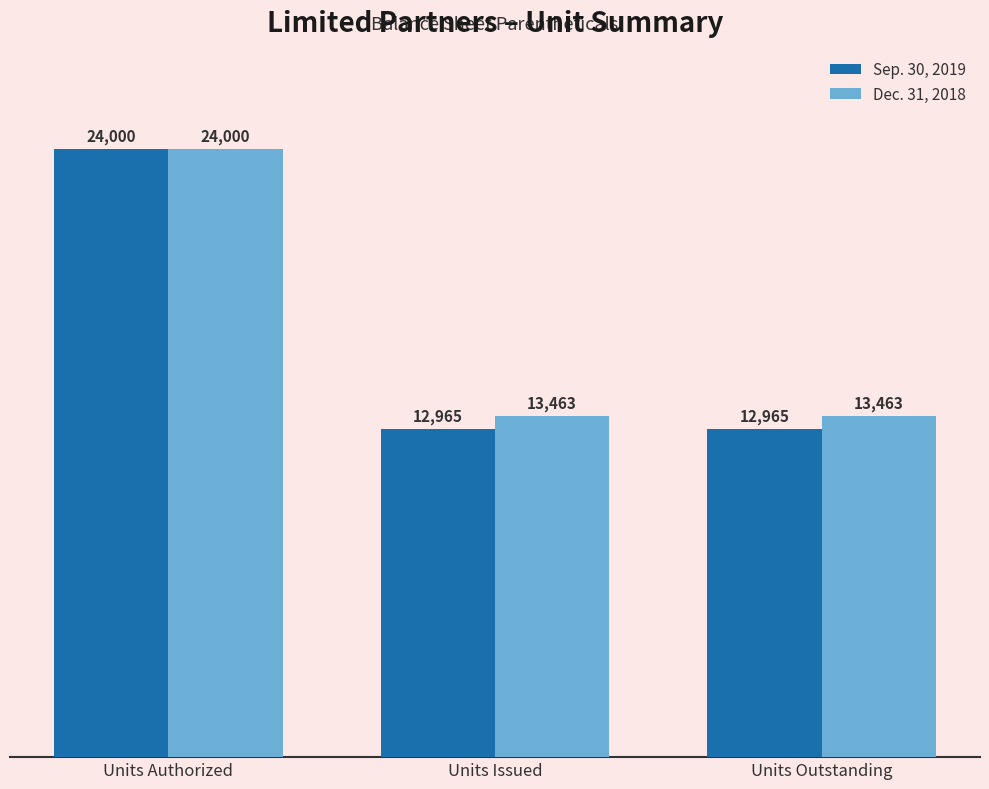

What is the smallest value displayed?

12965